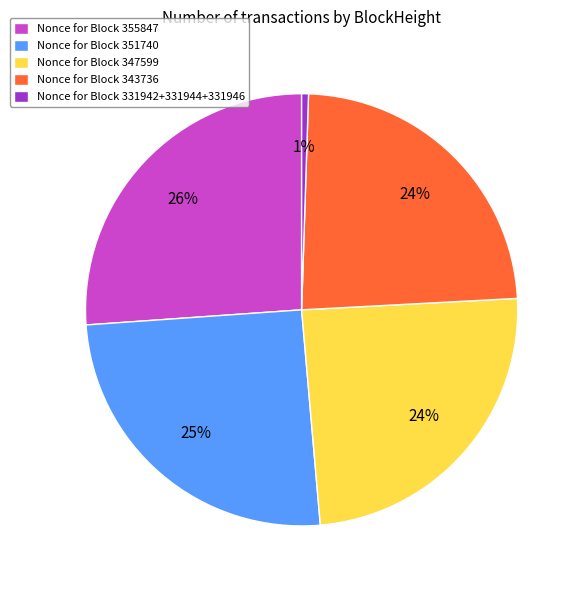

To the nearest percent, what percentage of the pie is Nonce for Block 331942+331944+331946?

1%